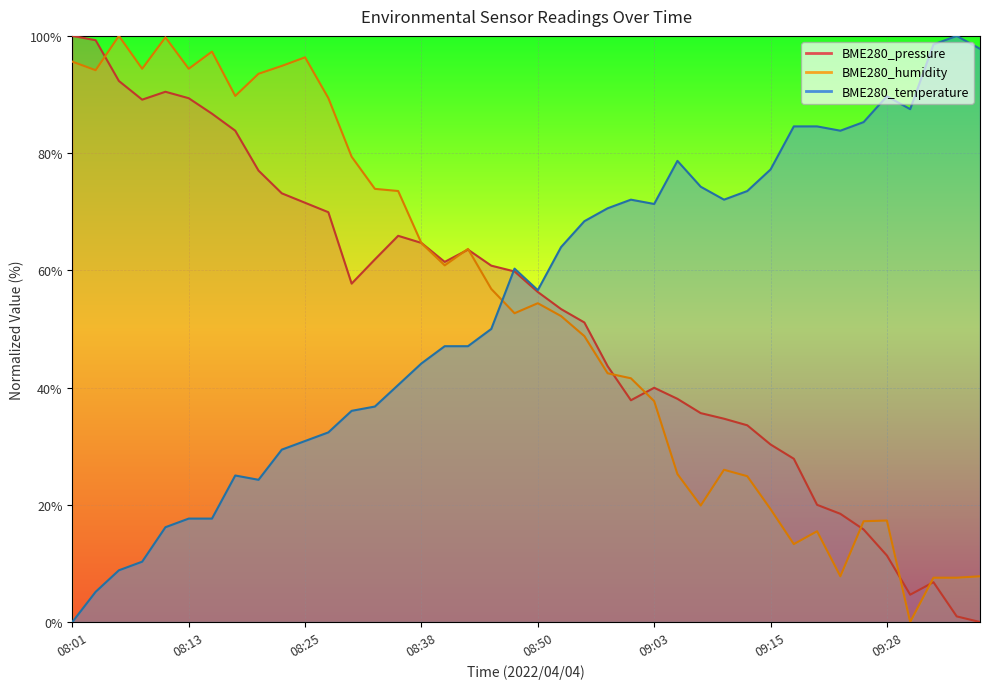

List the labels in order of BME280_humidity value, smallest first.

09:31, 09:33, 09:36, 09:23, 09:38, 09:18, 09:21, 09:26, 09:28, 09:15, 09:08, 09:13, 09:05, 09:10, 09:03, 09:00, 08:58, 08:55, 08:53, 08:48, 08:50, 08:45, 08:40, 08:43, 08:38, 08:35, 08:33, 08:30, 08:28, 08:18, 08:21, 08:03, 08:08, 08:13, 08:23, 08:01, 08:25, 08:16, 08:11, 08:06